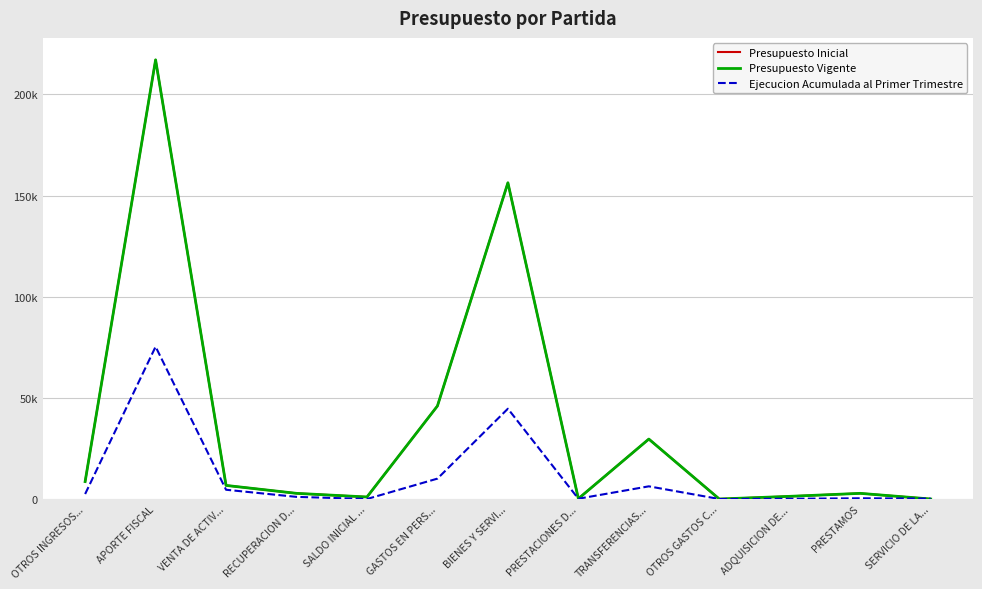

True or false: Presupuesto Inicial has a value of 217095 at APORTE FISCAL.

True